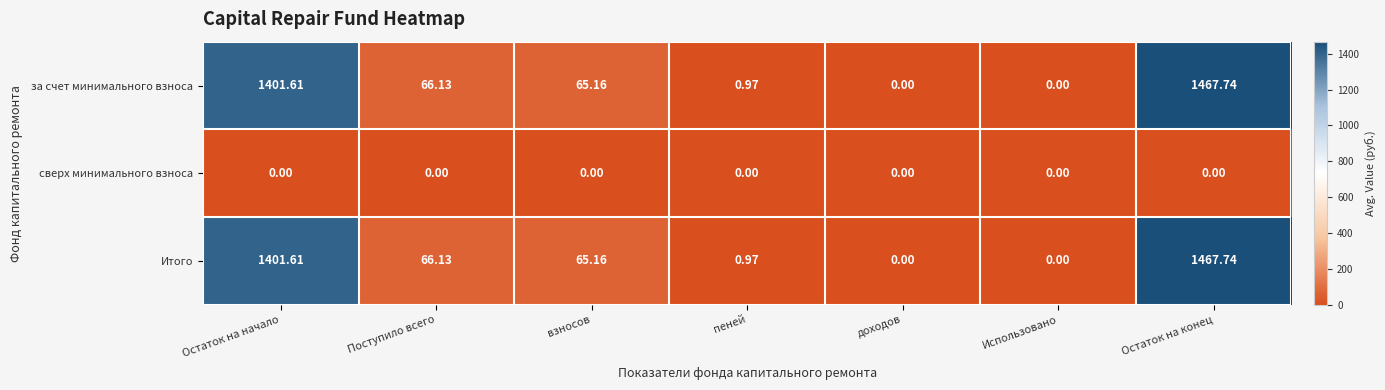

At how many categories does at least one series exceed 416?

2